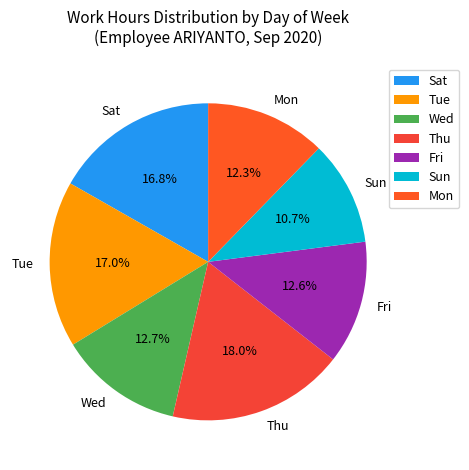

To the nearest percent, what is the difference between the largest and smallest slice percentages?

7%